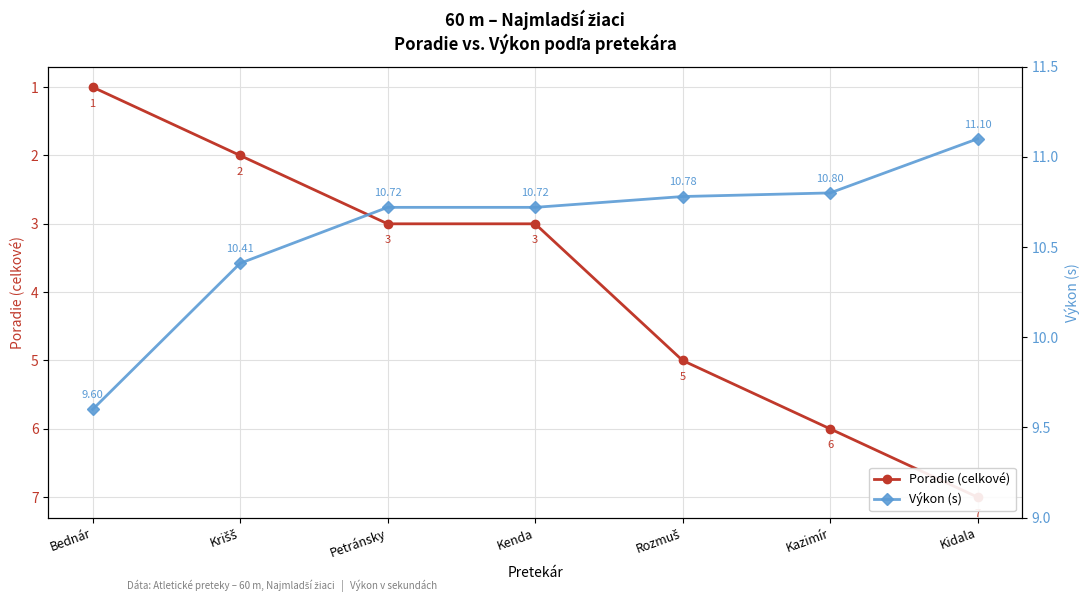

How many categories are shown in the chart?

7